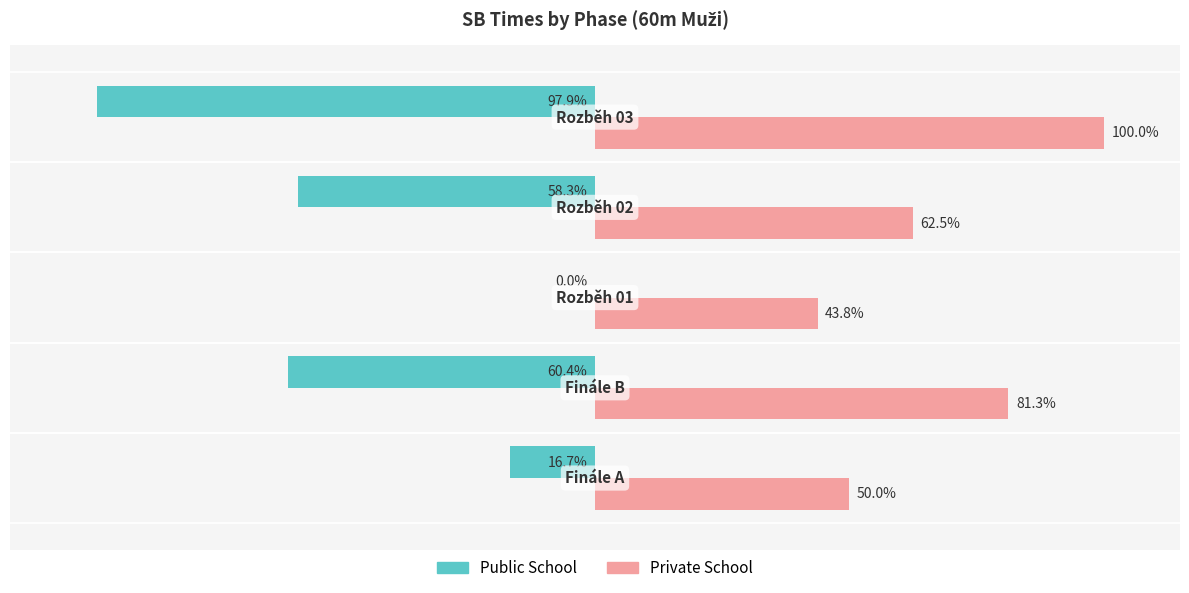

Rank the series by their maximum value, from highest to lowest.

Private School, Public School